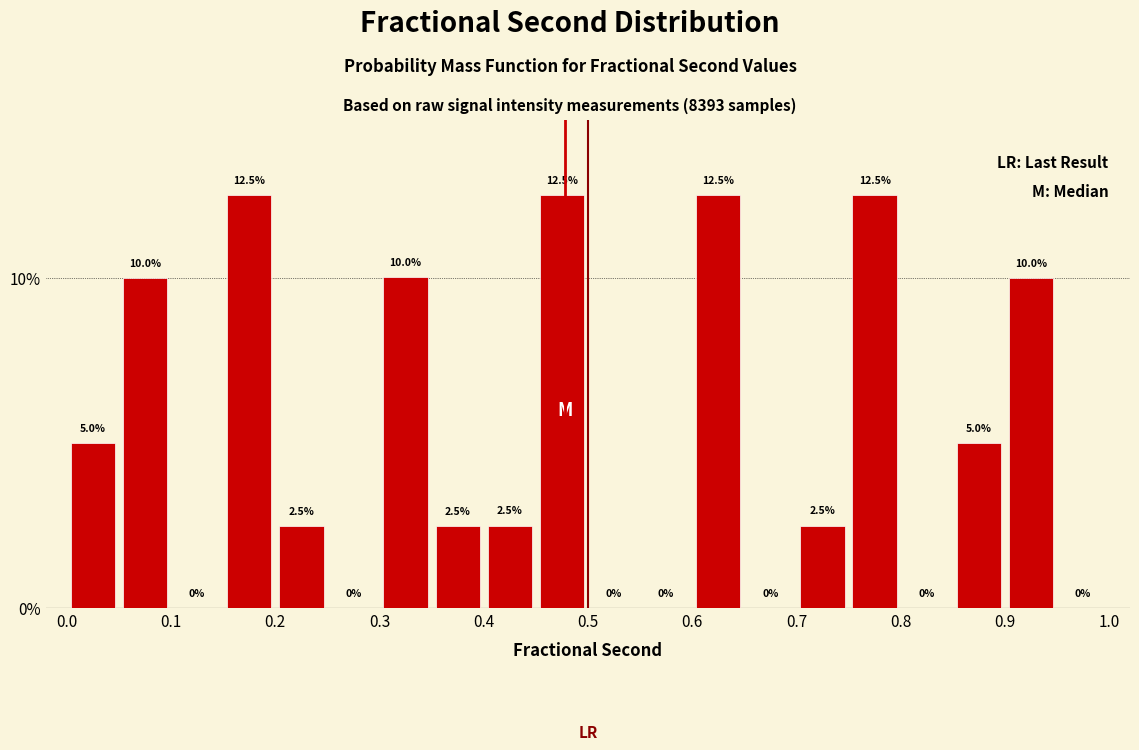

Reading left to right, list every bar in this chart as the range it spans on the x-axis followed by its height.

0.00 to 0.05: 5.0
0.05 to 0.10: 10.0
0.10 to 0.15: 0.0
0.15 to 0.20: 12.5
0.20 to 0.25: 2.5
0.25 to 0.30: 0.0
0.30 to 0.35: 10.0
0.35 to 0.40: 2.5
0.40 to 0.45: 2.5
0.45 to 0.50: 12.5
0.50 to 0.55: 0.0
0.55 to 0.60: 0.0
0.60 to 0.65: 12.5
0.65 to 0.70: 0.0
0.70 to 0.75: 2.5
0.75 to 0.80: 12.5
0.80 to 0.85: 0.0
0.85 to 0.90: 5.0
0.90 to 0.95: 10.0
0.95 to 1.00: 0.0